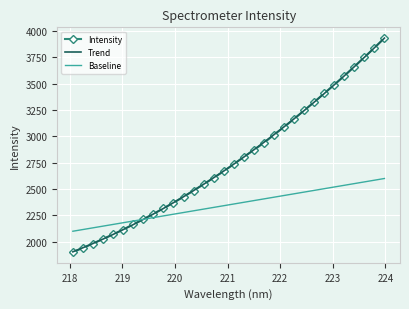

What is the minimum value for Trend?

1904.9